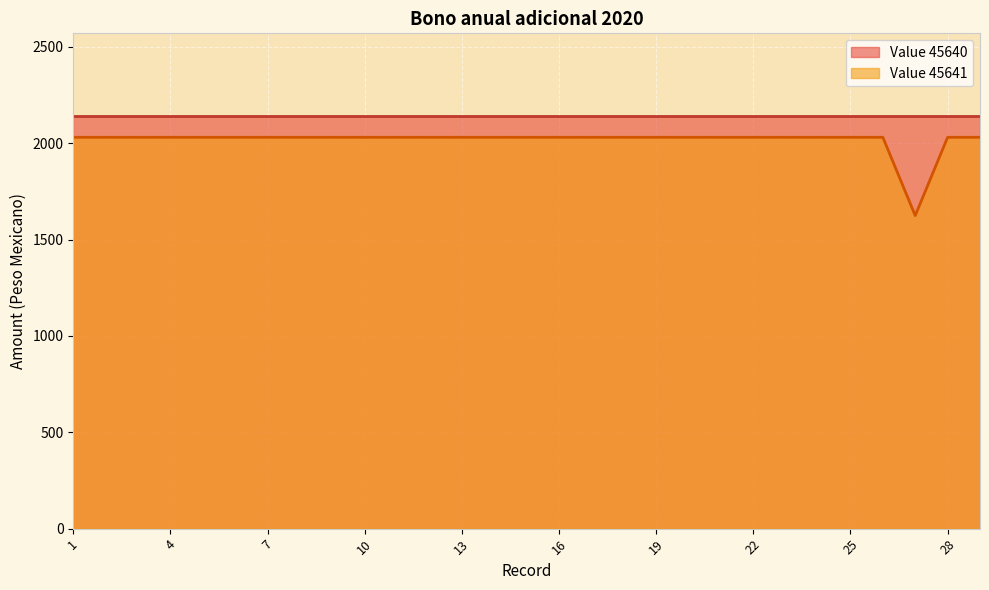

What is the ratio of the value at 18 to the value at 29?

1.0